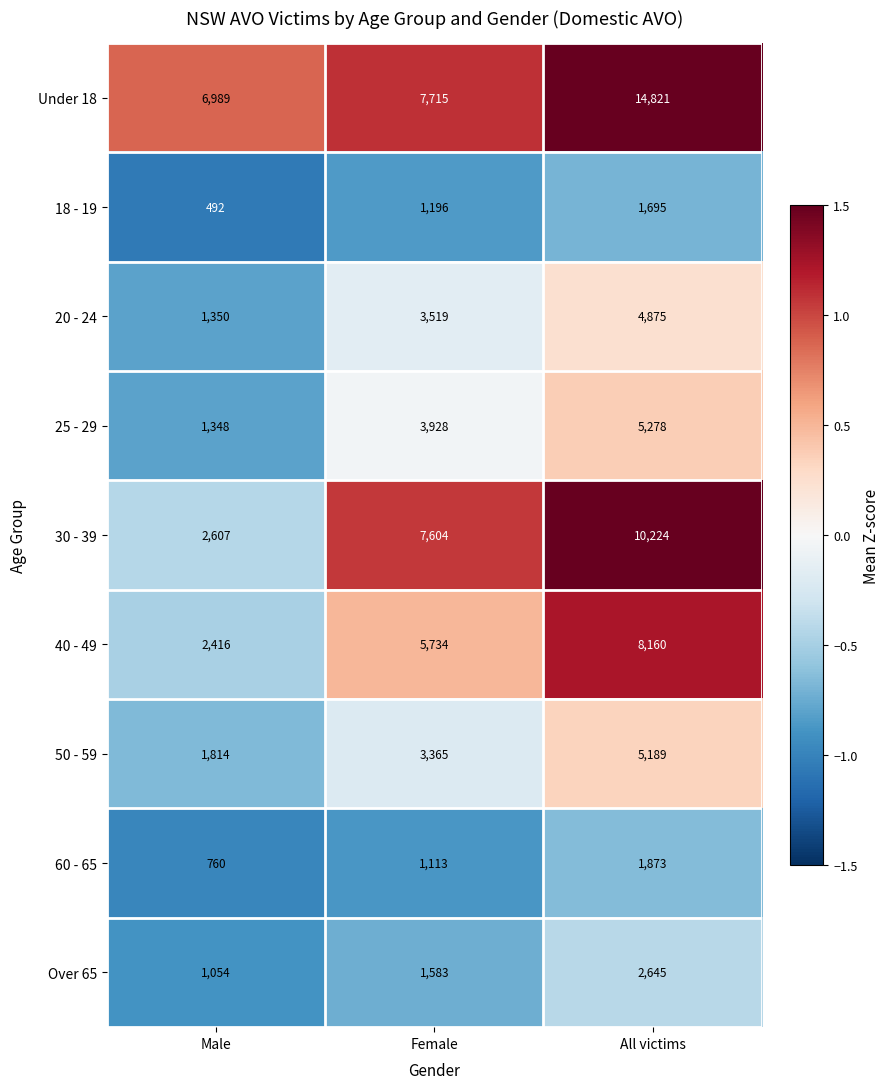

What is the sum of the 60 - 65 values at Male and Female?

1873